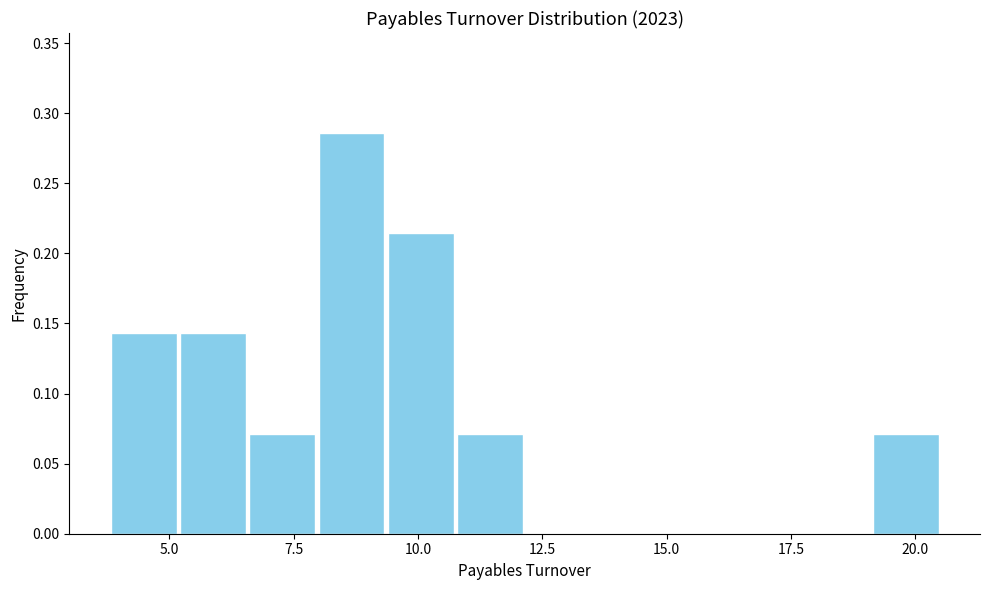

Read against the x-axis, roughly where is the centre of the tallest bar?

8.5